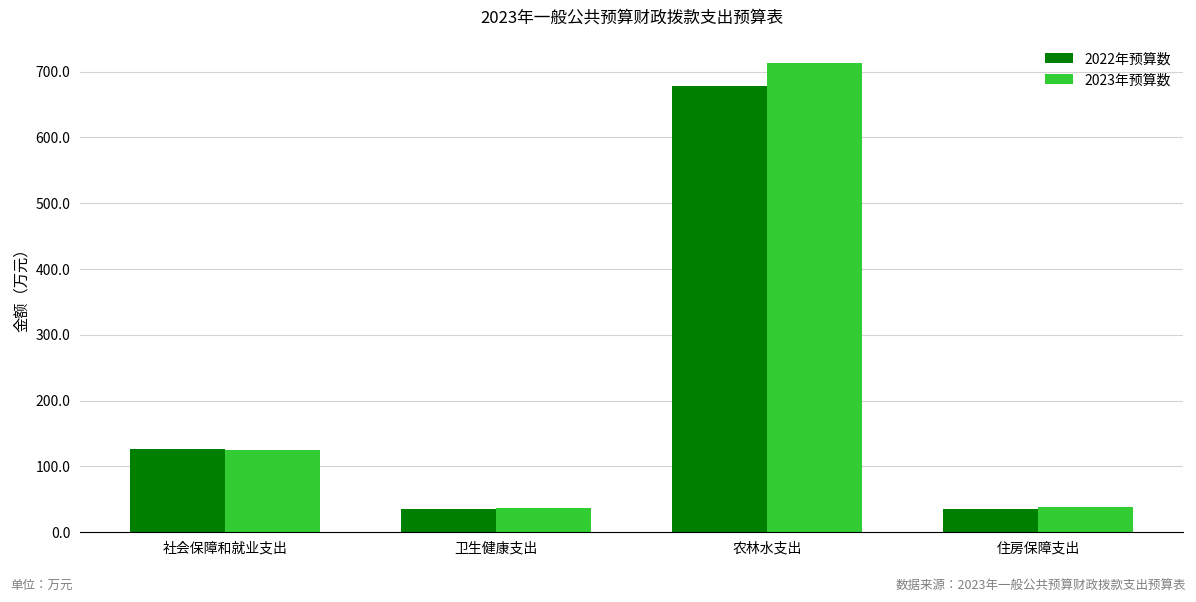

Is it true that 2023年预算数 equals 125.2 at 社会保障和就业支出?

True